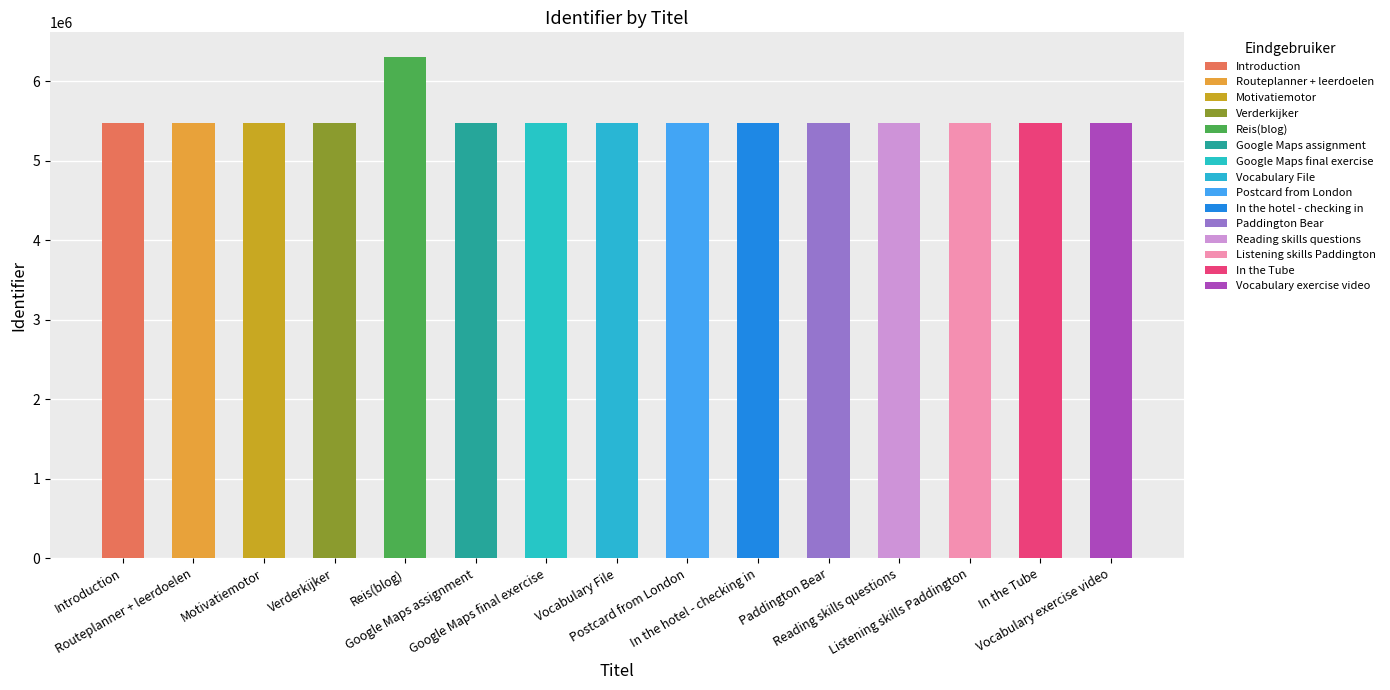

True or false: the data shows 5475872 at In the Tube.

True